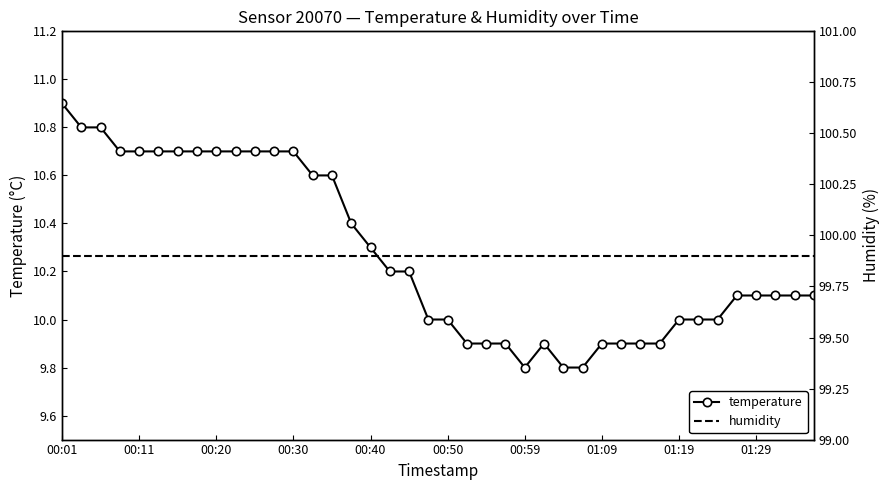

Does the chart have visible grid lines?

No